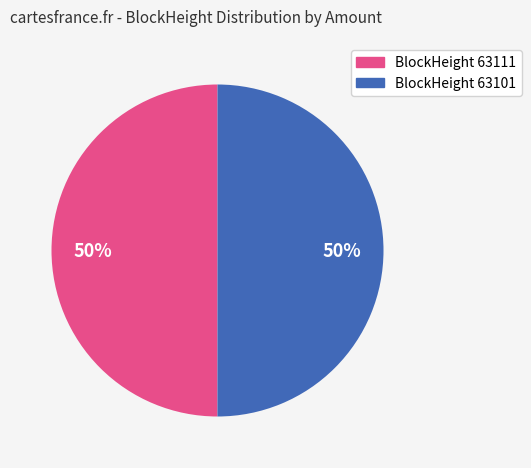

To the nearest percent, what is the average slice percentage?

50%